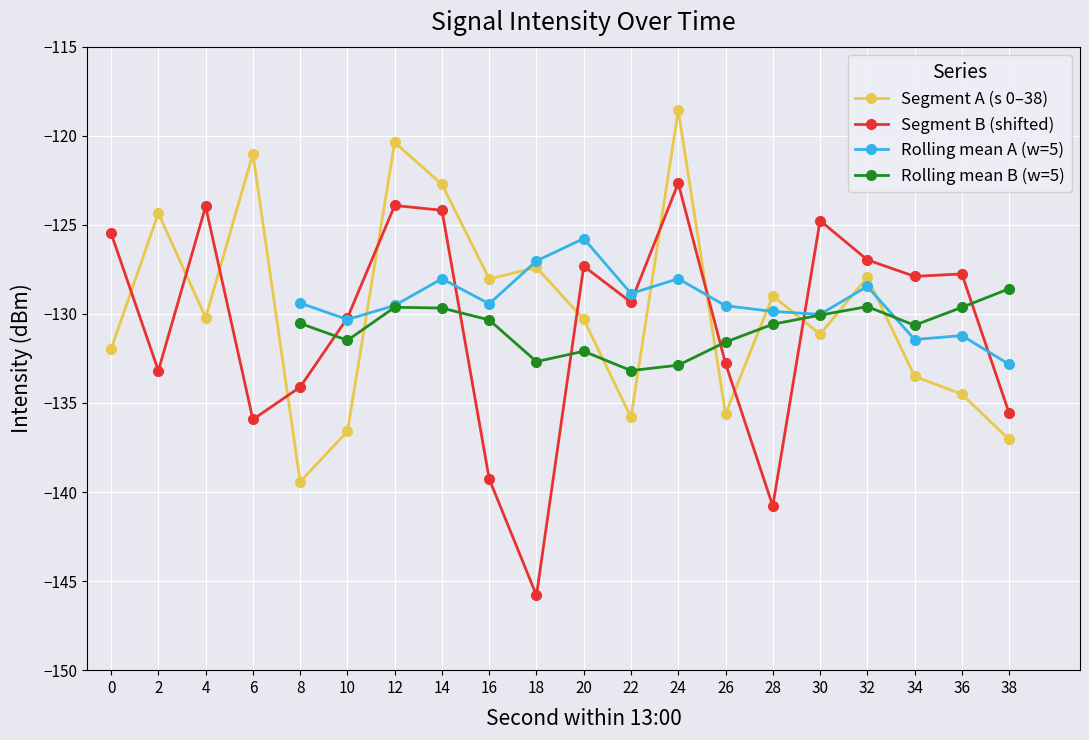

Does the chart display data point markers on the line(s)?

Yes